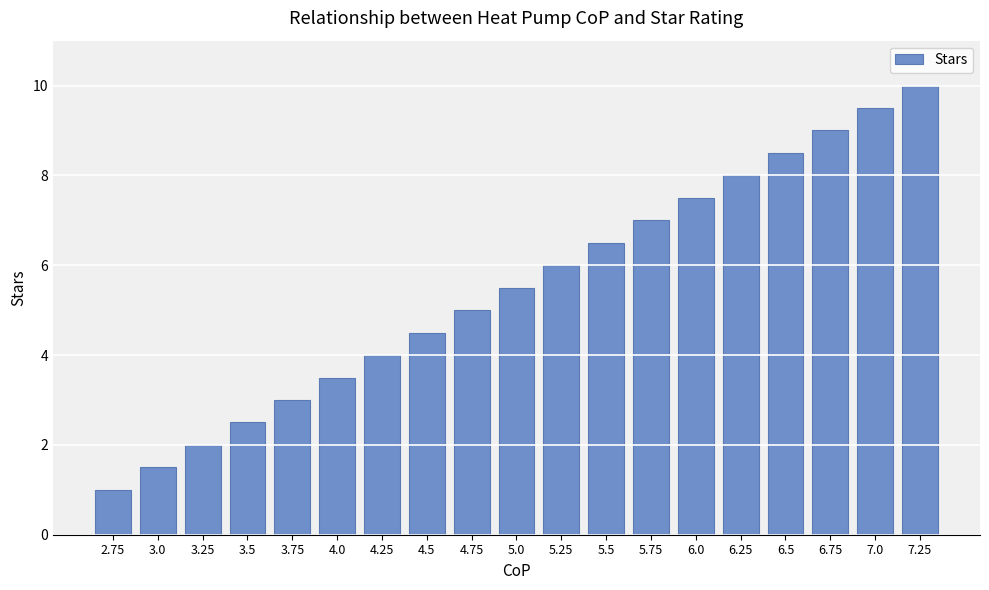

True or false: the data shows 4.0 at 6.75.

False